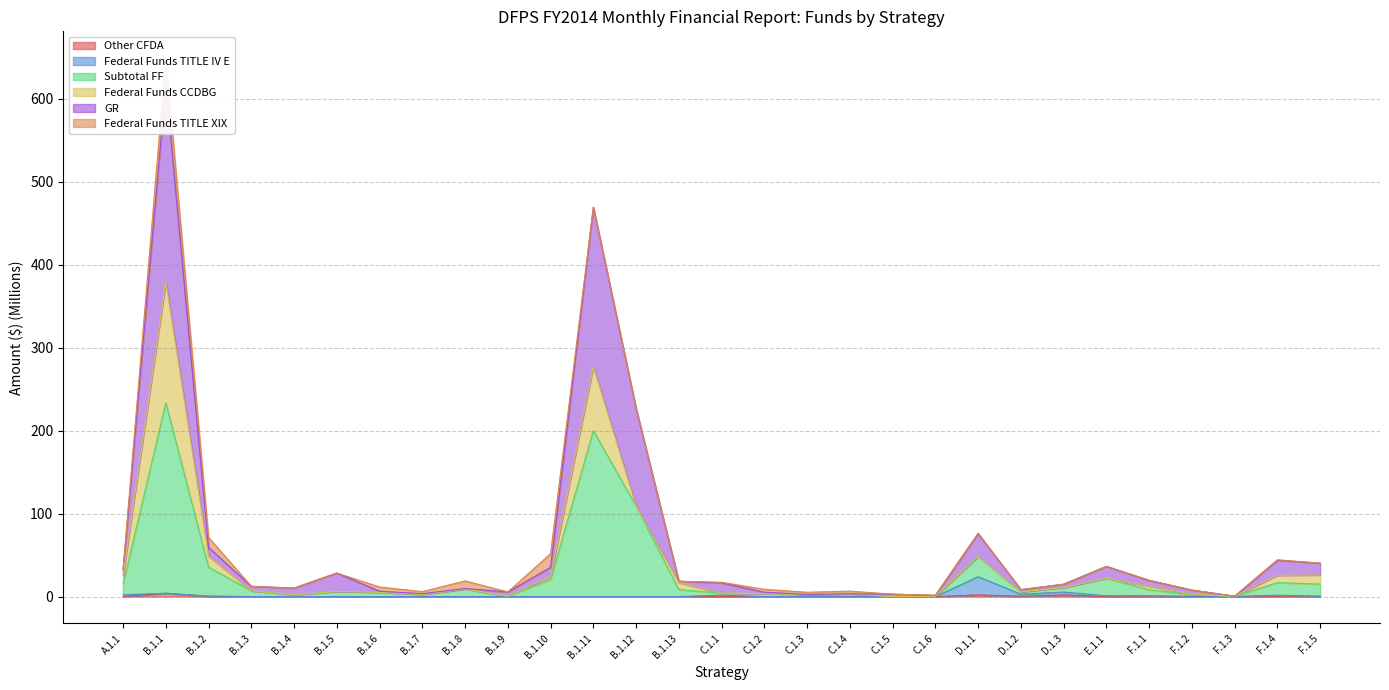

What is the label of the 3rd point from the left?

B.1.2